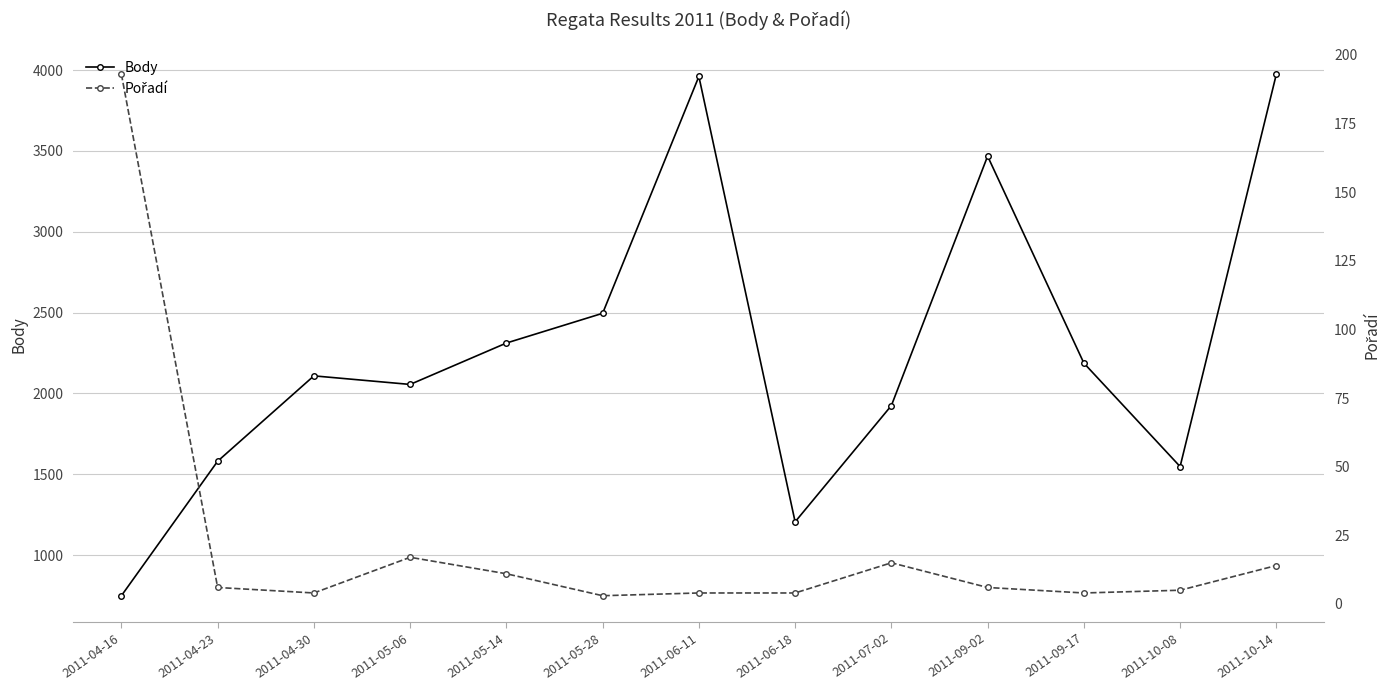

What is the sum of the Pořadí values at 2011-10-14 and 2011-09-02?

20